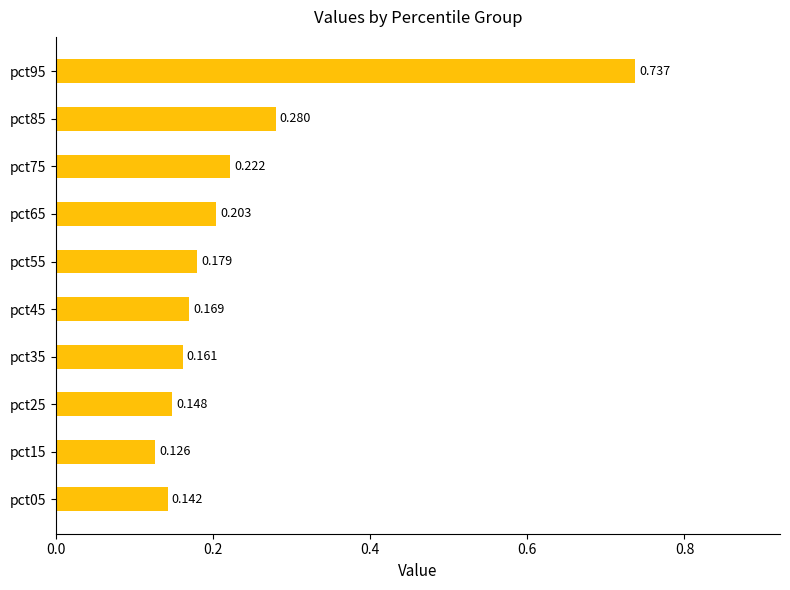

Rank the categories by value from lowest to highest.

pct15, pct05, pct25, pct35, pct45, pct55, pct65, pct75, pct85, pct95